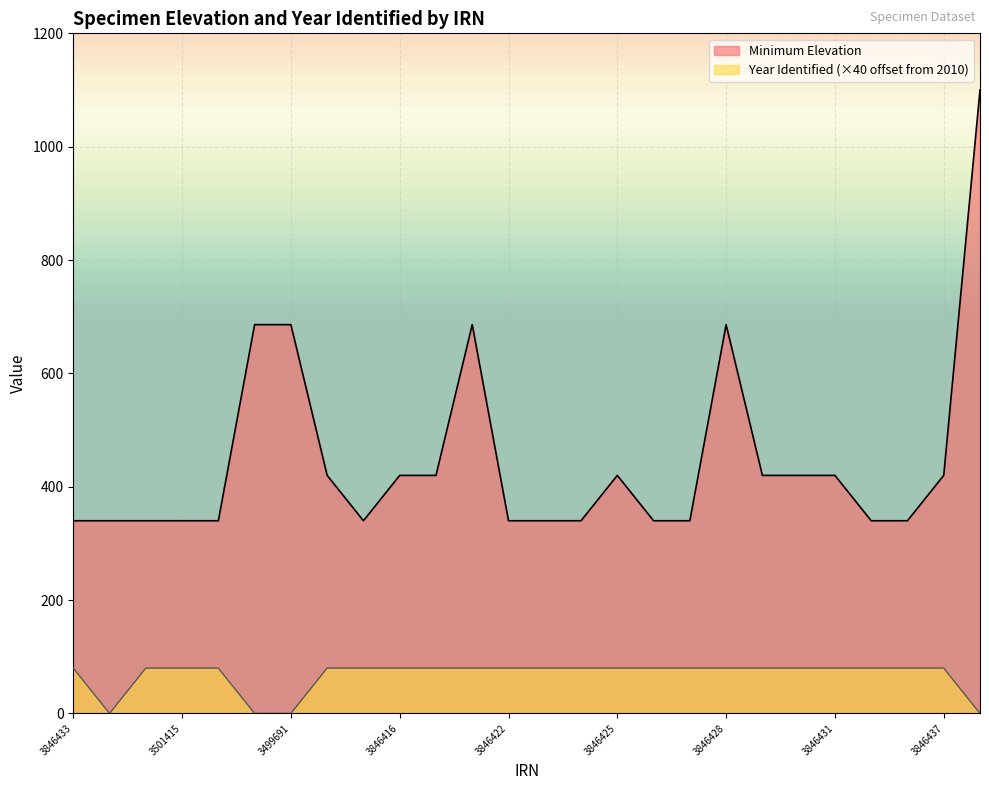

Rank the series at 105471 from lowest to highest value.

Year Identified, Minimum Elevation